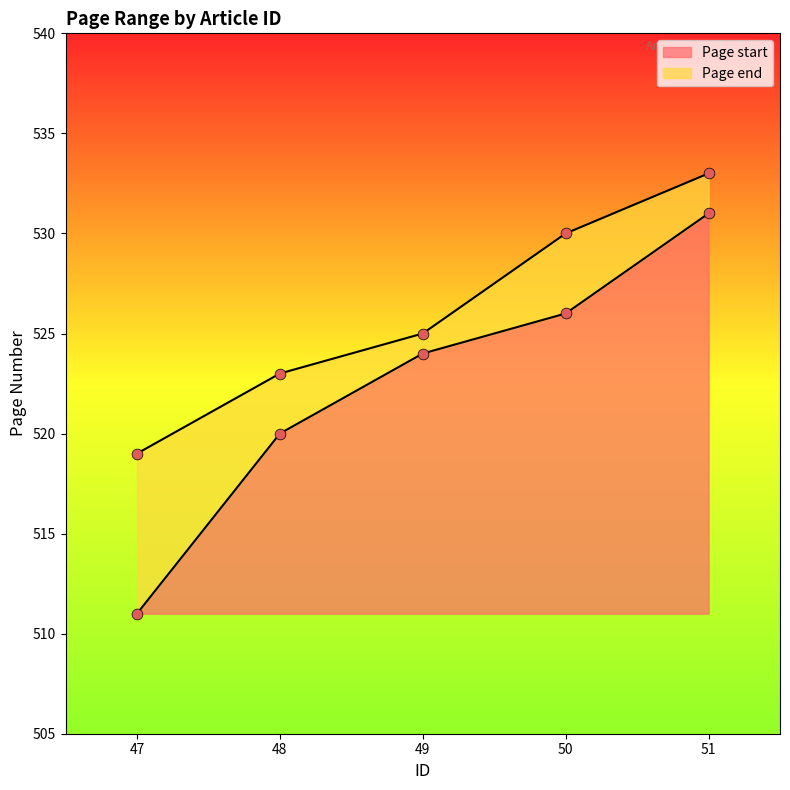

Which series contains the highest Y value?

Page end